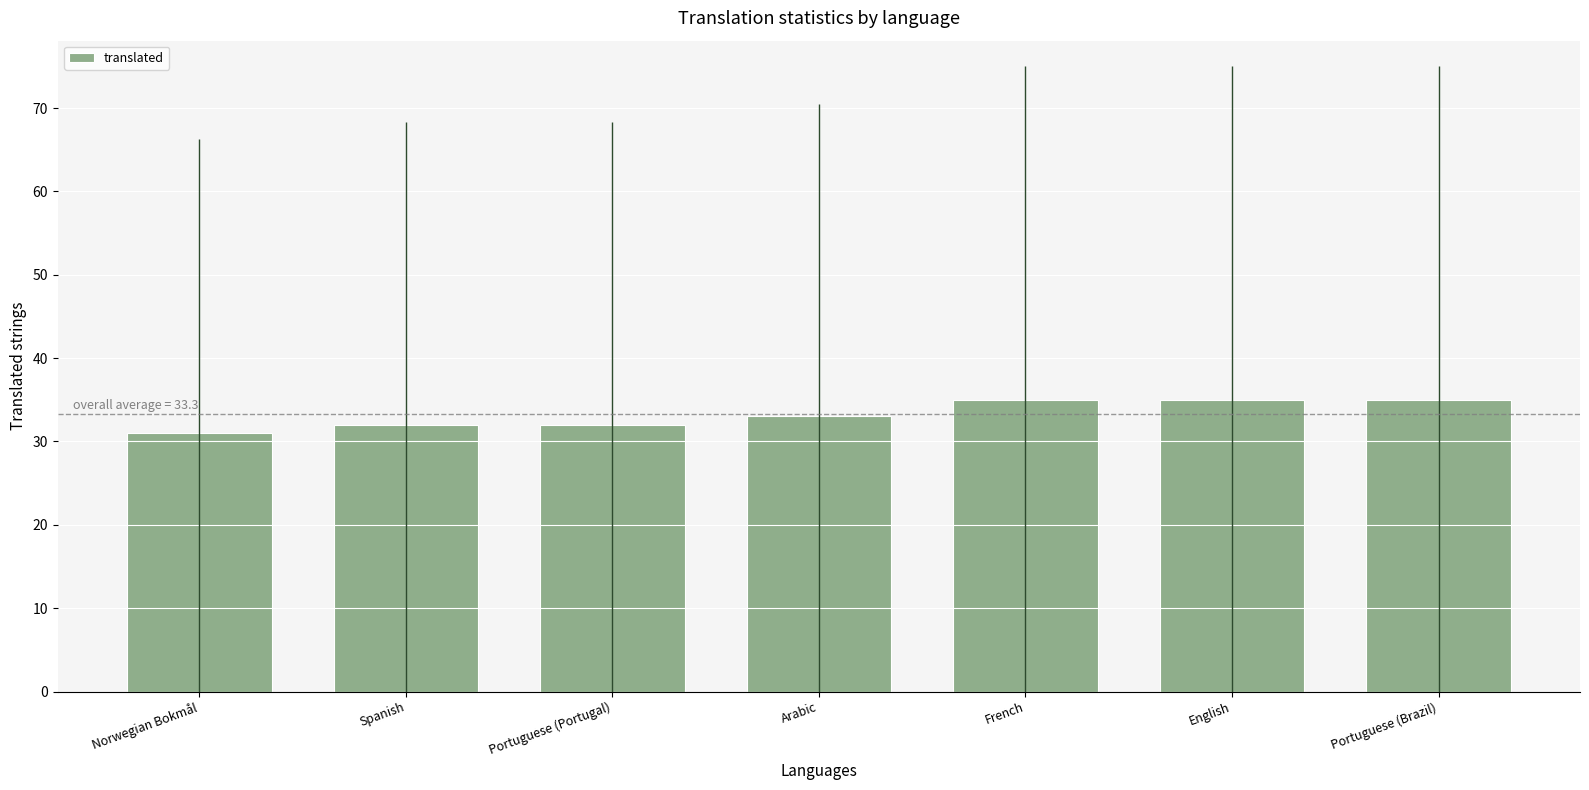

Are the bars horizontal?

No